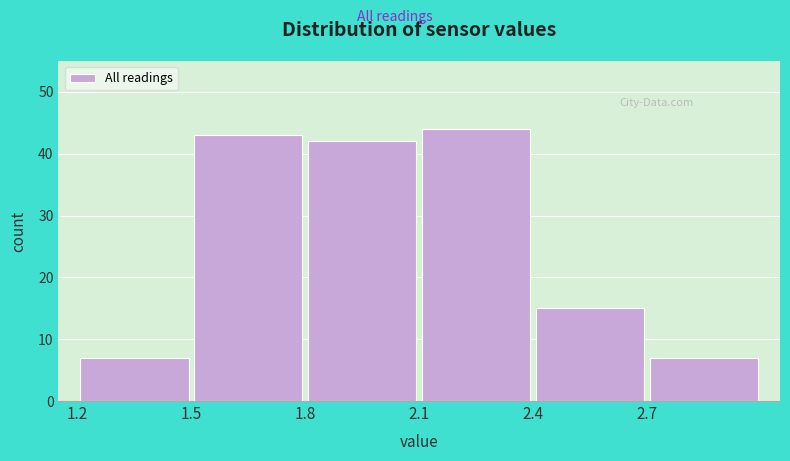

What is the height of the bar covering 1.2 to 1.5 on the x-axis? The values are not printed on the chart, so give them approximately, as read against the axis.

7